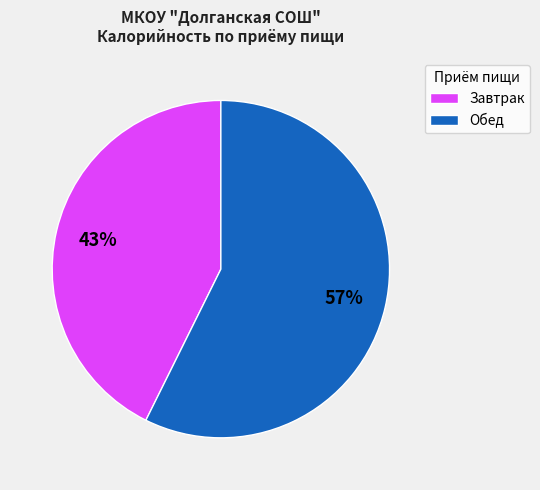

How many segments does this pie chart have?

2